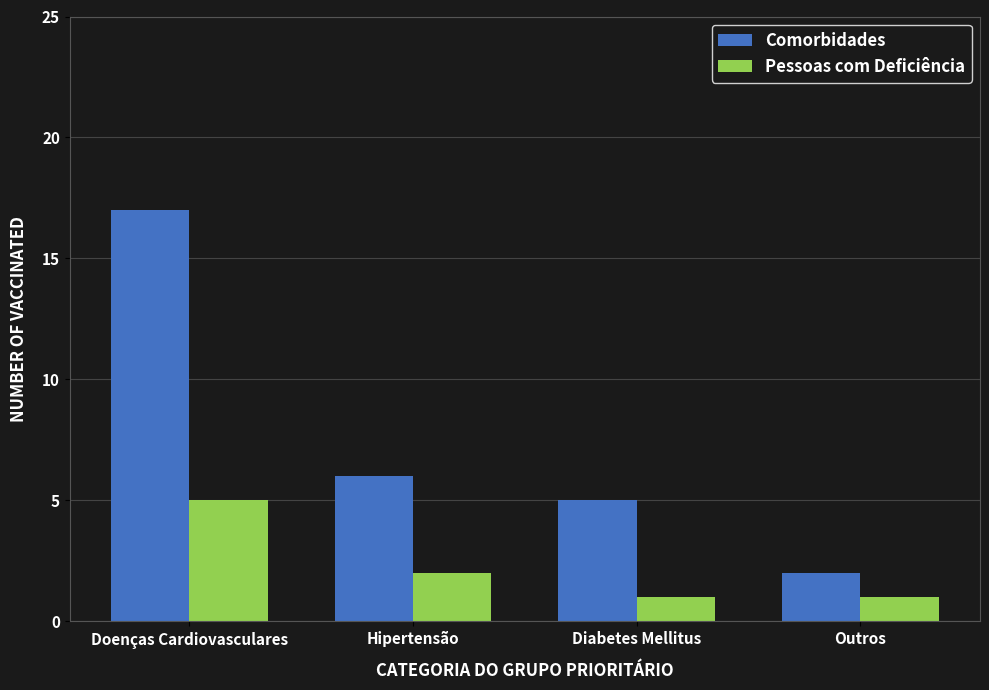

The Comorbidades series shows 11 at Doenças Cardiovasculares. True or false?

False